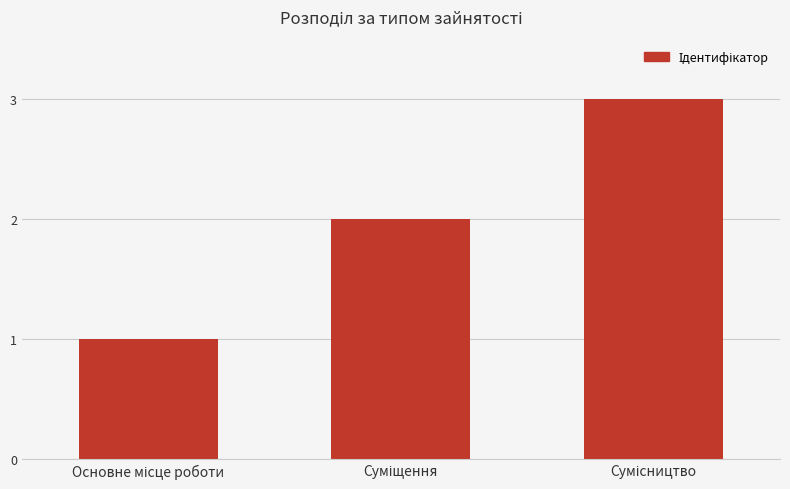

What is the sum of all values?

6